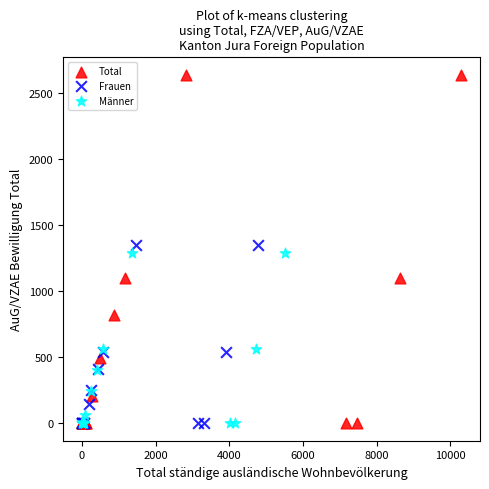

Which series reaches the maximum Y coordinate?

Total